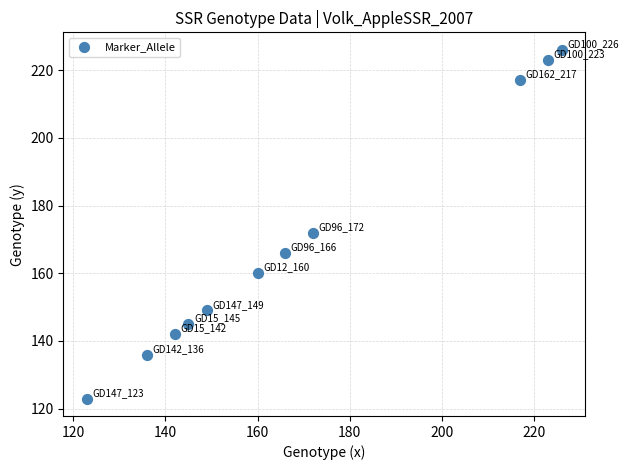

What is the range of X values (max minus min)?

103